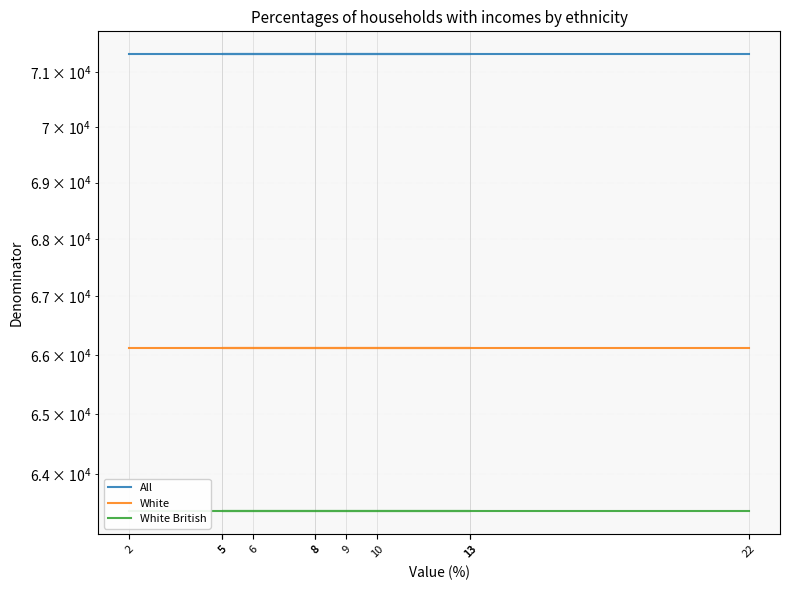

True or false: White has more than 2 interior local peaks.

False